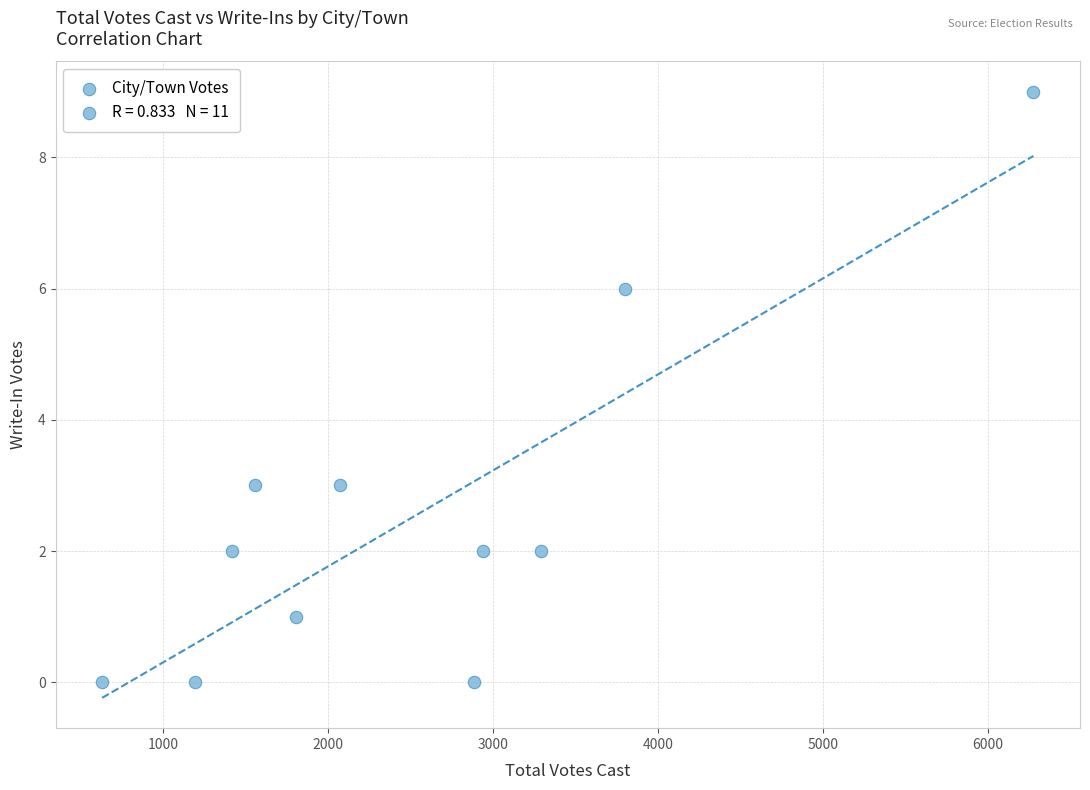

What is the range of Y values (max minus min)?

9